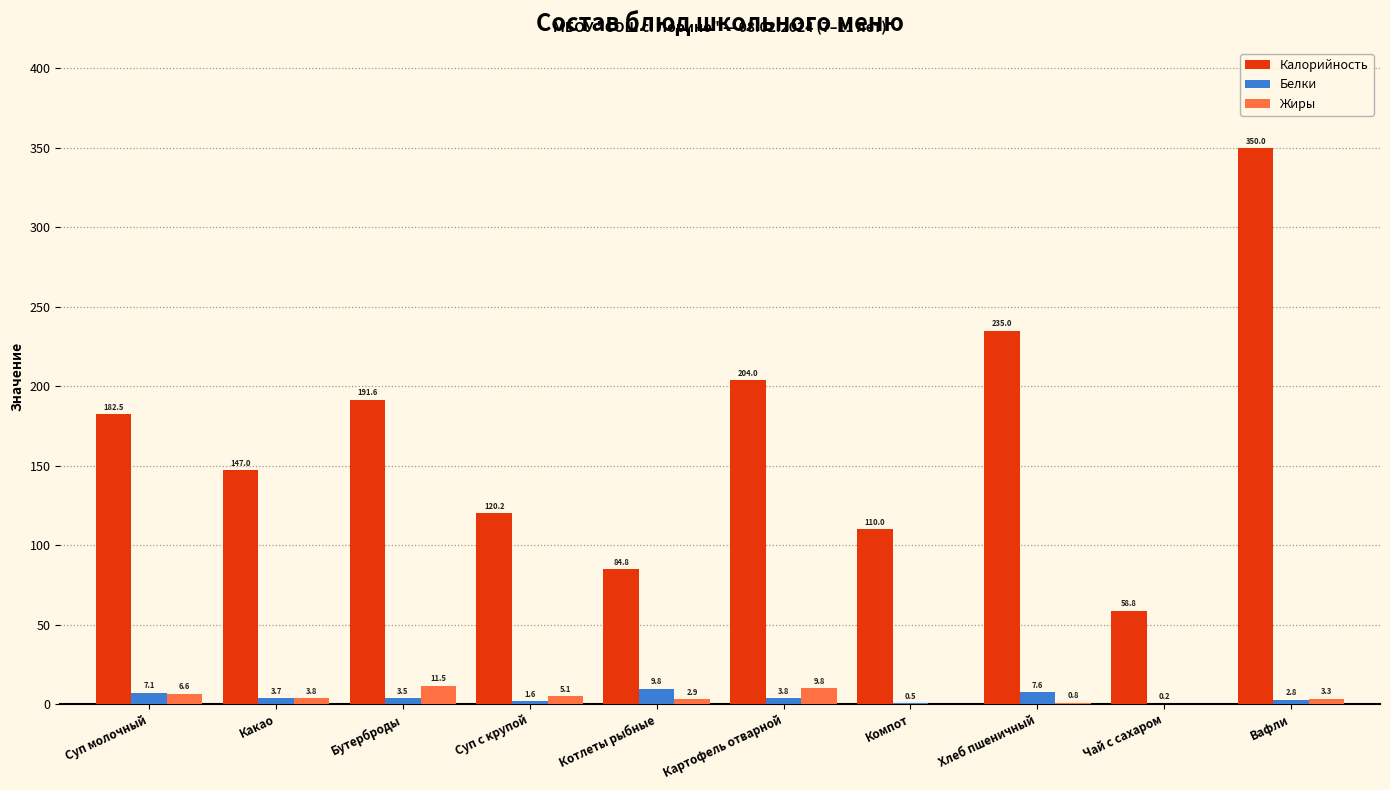

Is the value of Жиры at Вафли greater than the value of Калорийность at Суп с крупой?

No